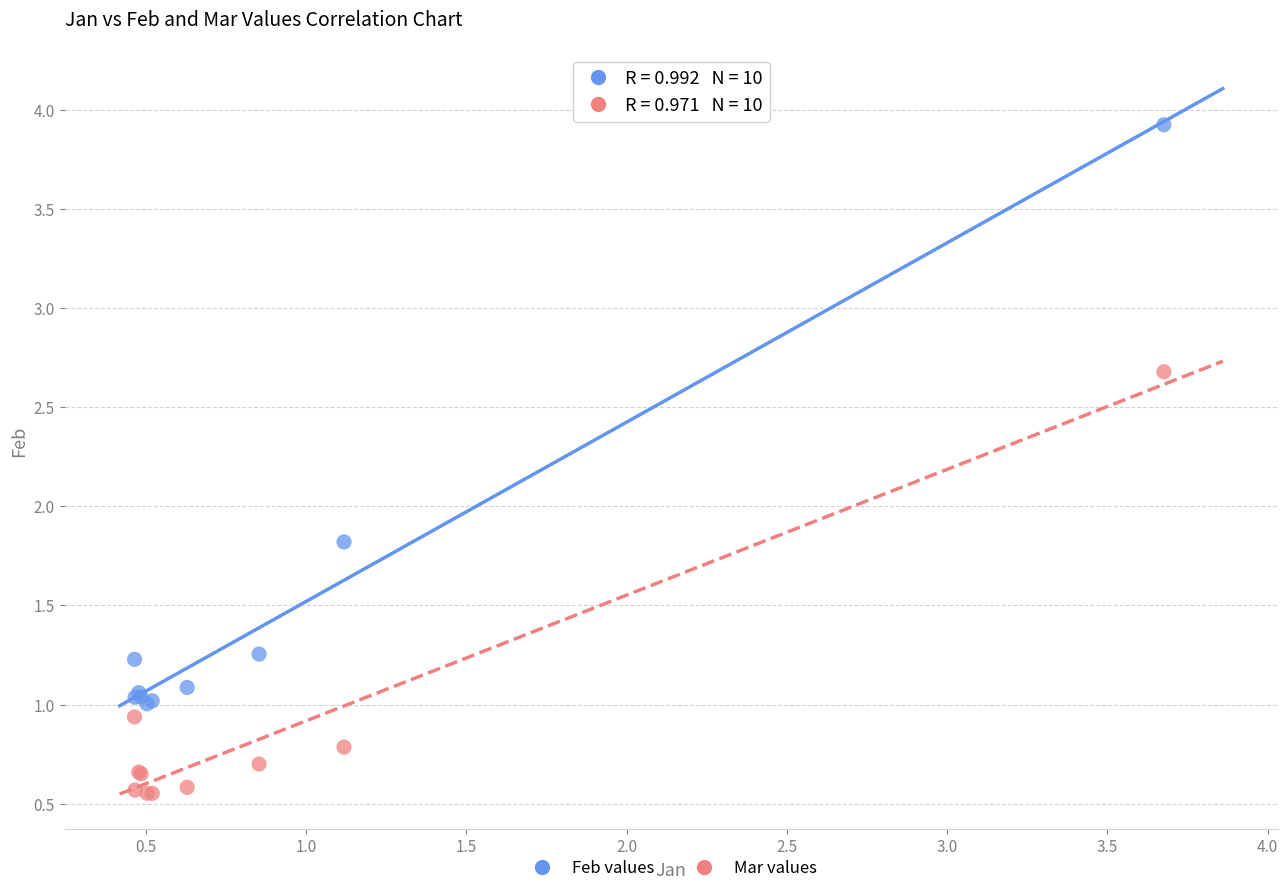

Which series has the widest spread of Y values?

Feb values